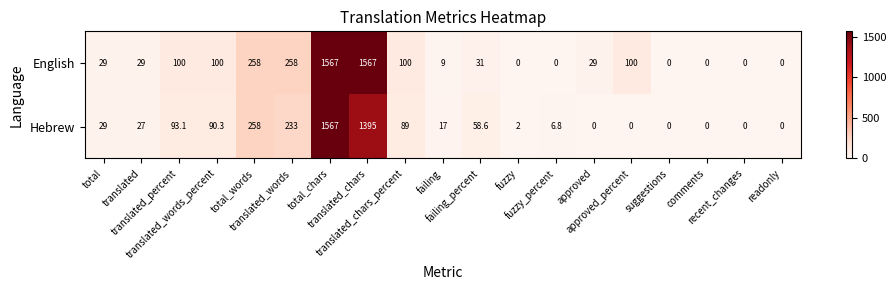

Which series has the largest total across all categories?

English